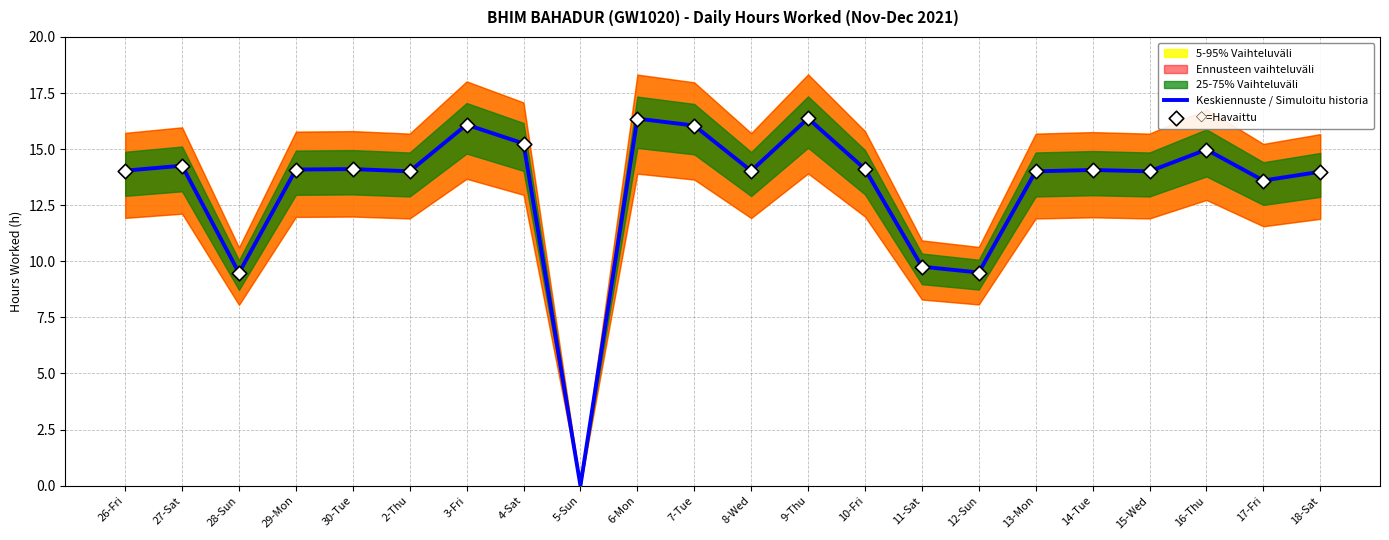

Which series has the largest total across all categories?

Hours Worked